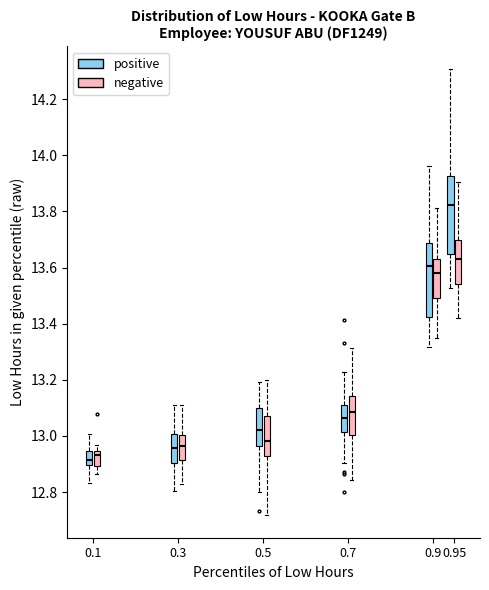

Reading left to right, transcribe this box plot: for each box, give where its median line is, the range the box spans, and where its two whiskers end, as read against the y-axis. The values are not printed on the chart, so give them approximately, as read against the axis.

0.1 (positive): median 12.92, box 12.90 to 12.94, whiskers 12.84 to 13.00
0.1 (negative): median 12.94 (just below the box's upper edge), box 12.90 to 12.94, whiskers 12.86 to 12.96
0.3 (positive): median 12.96, box 12.90 to 13.00, whiskers 12.80 to 13.12
0.3 (negative): median 12.96, box 12.92 to 13.00, whiskers 12.82 to 13.10
0.5 (positive): median 13.02, box 12.96 to 13.10, whiskers 12.80 to 13.20
0.5 (negative): median 12.98, box 12.92 to 13.08, whiskers 12.72 to 13.20
0.7 (positive): median 13.06, box 13.02 to 13.10, whiskers 12.90 to 13.22
0.7 (negative): median 13.08, box 13.00 to 13.14, whiskers 12.84 to 13.32
0.9 (positive): median 13.60, box 13.42 to 13.68, whiskers 13.32 to 13.96
0.9 (negative): median 13.58, box 13.50 to 13.62, whiskers 13.36 to 13.82
0.95 (positive): median 13.82, box 13.64 to 13.92, whiskers 13.52 to 14.30
0.95 (negative): median 13.62, box 13.54 to 13.70, whiskers 13.42 to 13.90